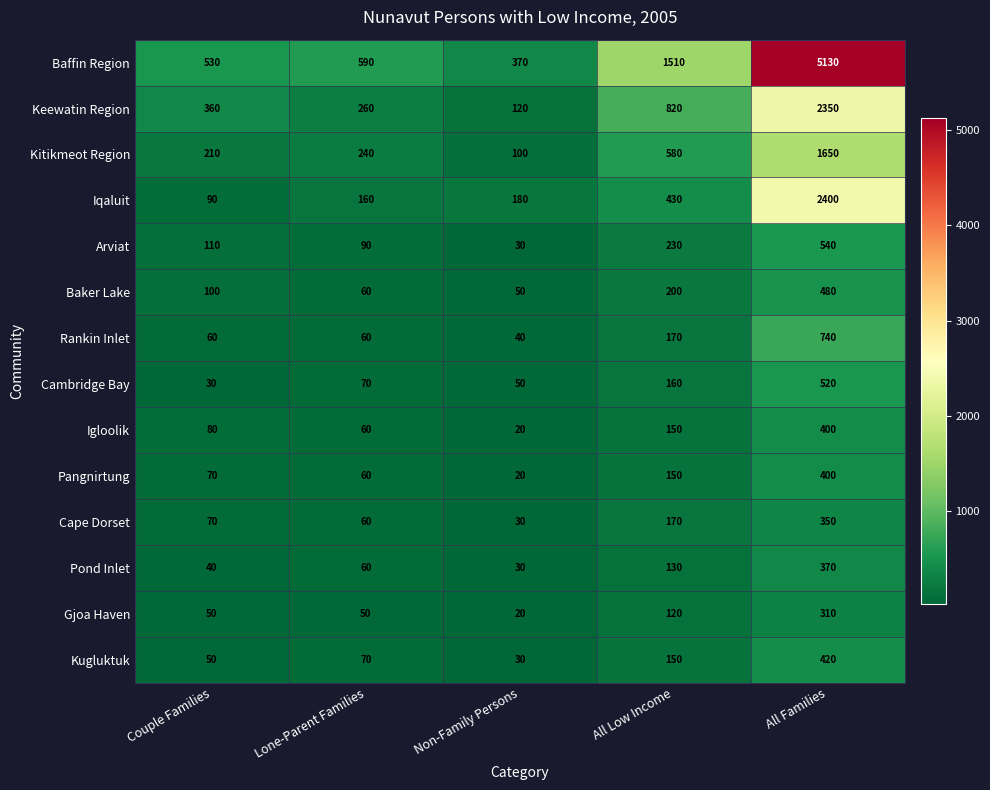

Which series has the widest spread of values?

Baffin Region